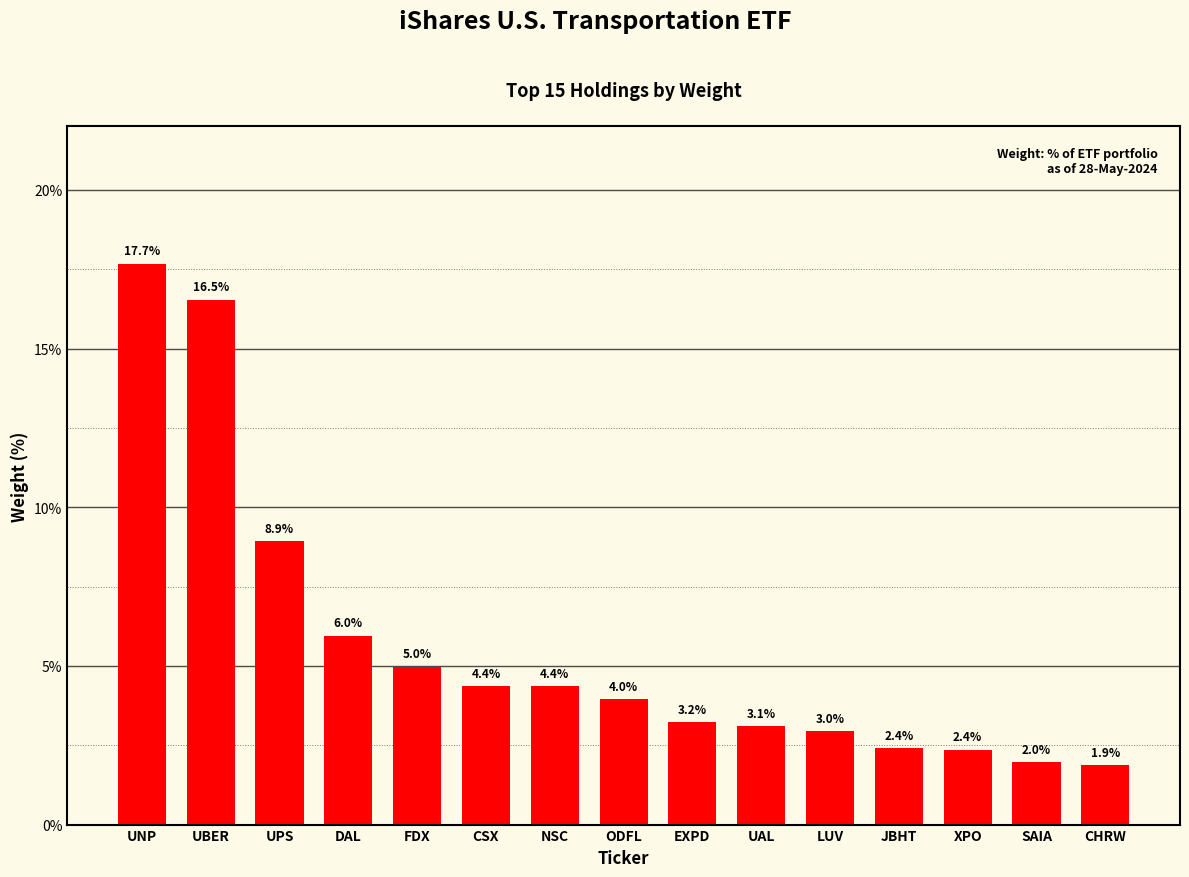

Does the chart contain any negative values?

No